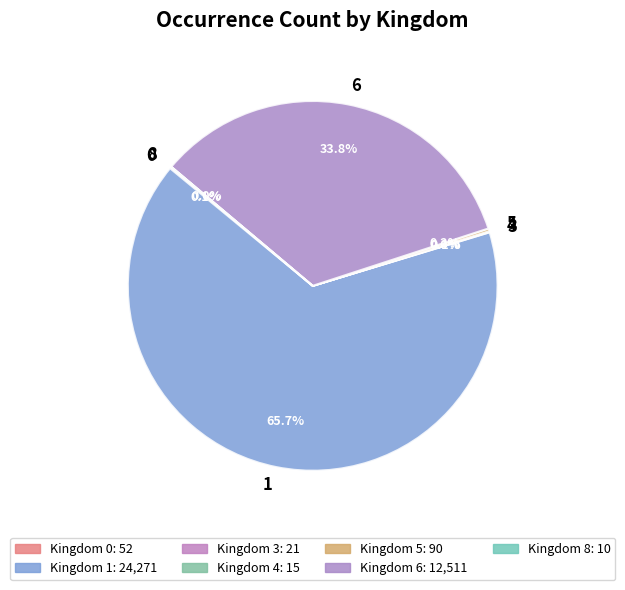

Is there a majority slice in this chart?

Yes